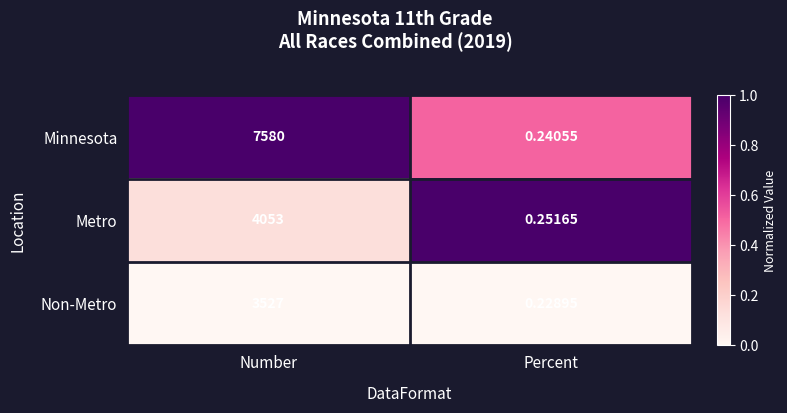

What is the total value across all series at Number?

15160.0